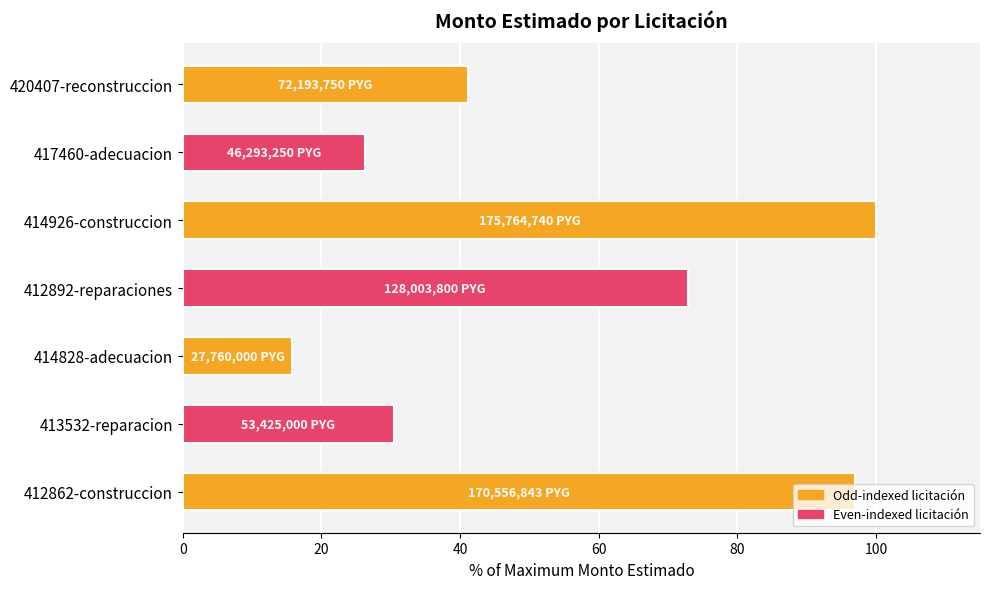

Which label corresponds to the smallest value in the chart?

414828-adecuacion